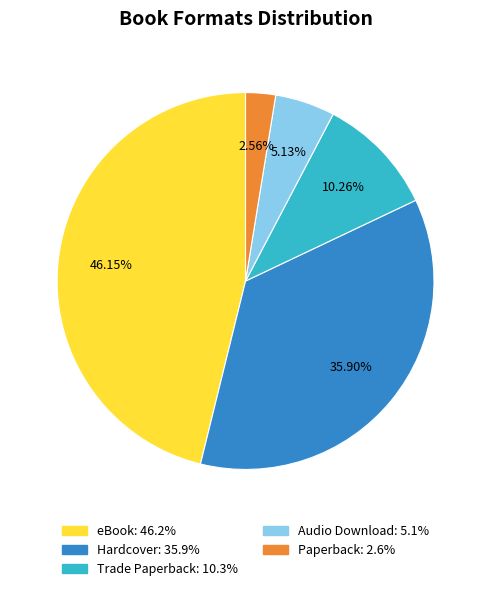

To the nearest percent, what portion does Hardcover represent?

36%